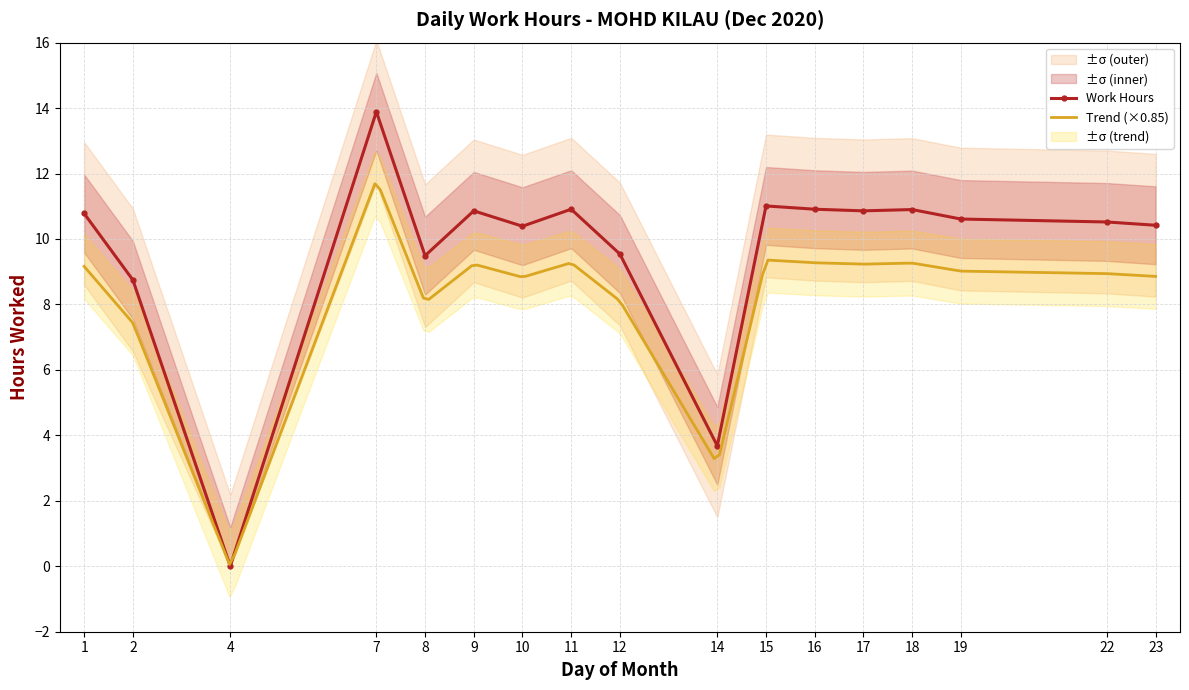

List the labels in order of value, largest first.

7, 15, 11, 16, 18, 9, 17, 1, 19, 22, 23, 10, 12, 8, 2, 14, 4